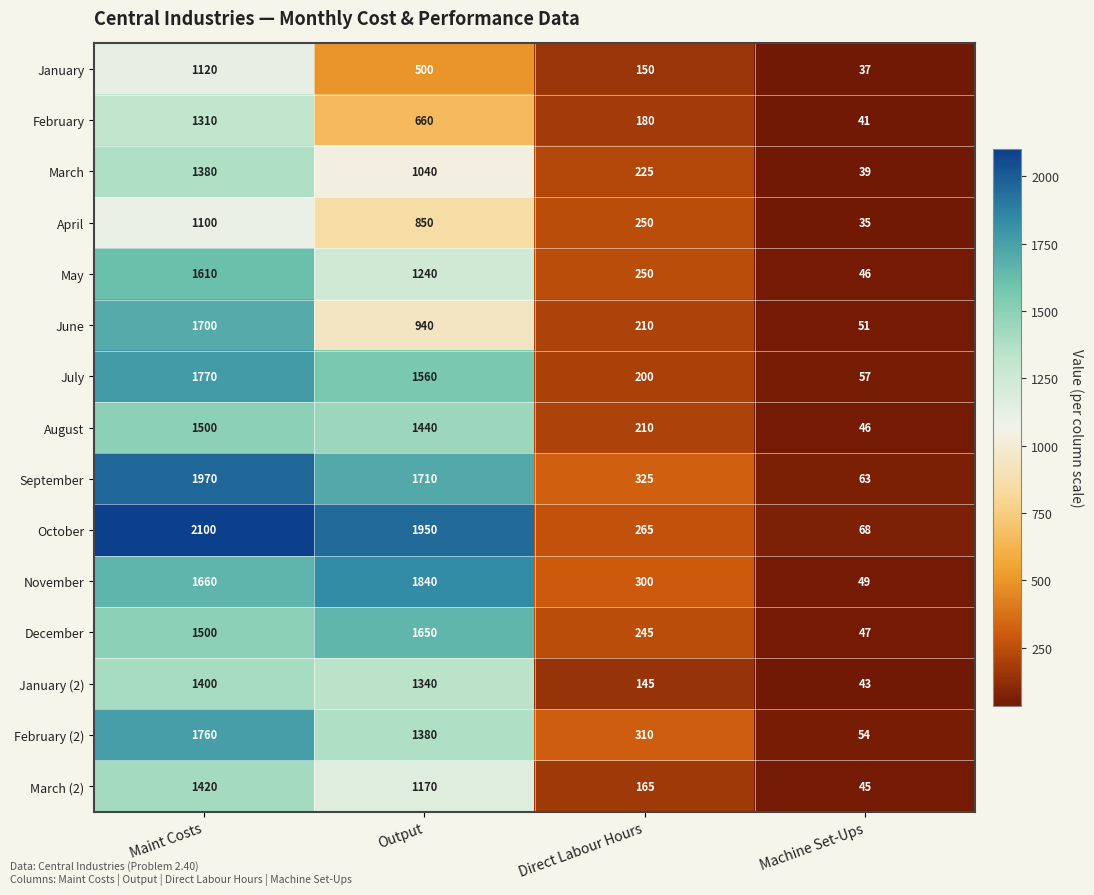

True or false: January has a value of 1120 at Maint Costs.

True